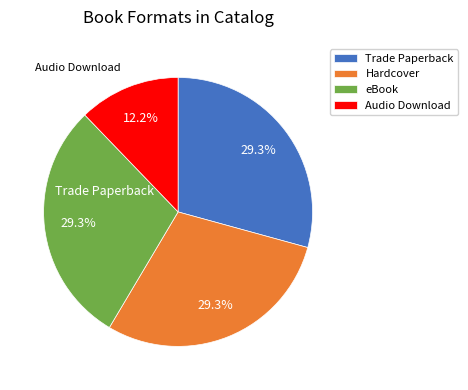

Is there any slice that represents more than half of the pie?

No